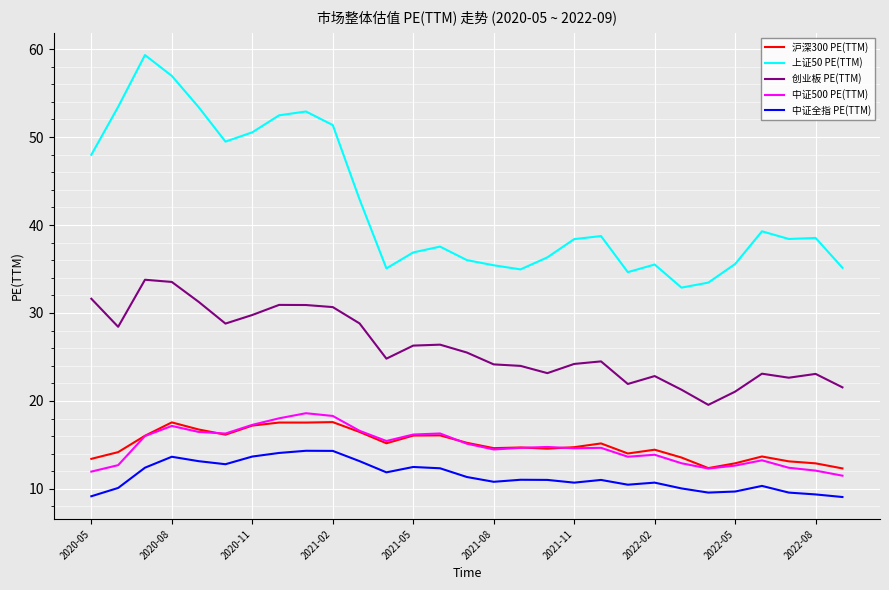

Which series has the largest total across all categories?

上证50 PE(TTM)